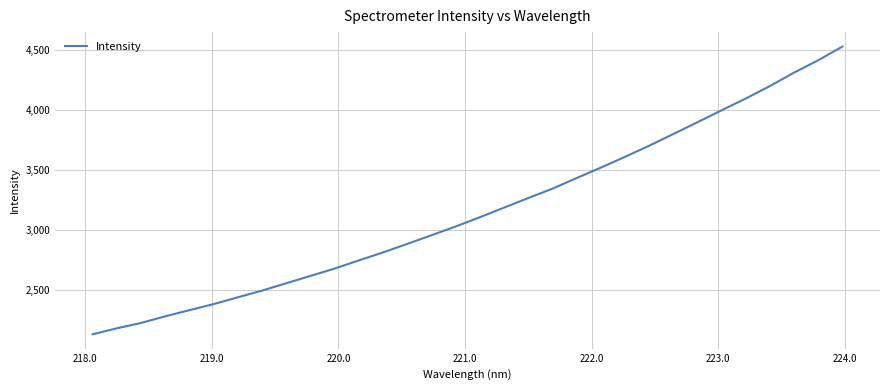

What is the difference between the maximum and minimum values?

2398.4